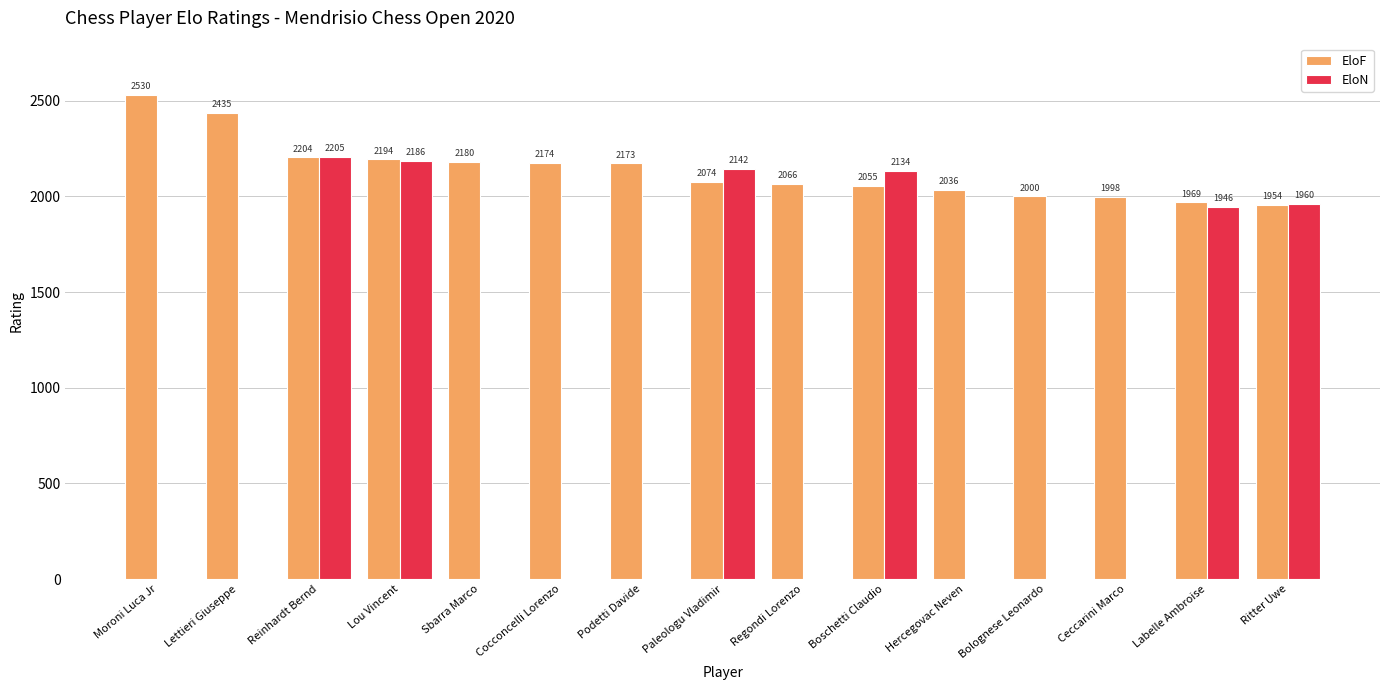

Which category has the highest value across all series?

Moroni Luca Jr